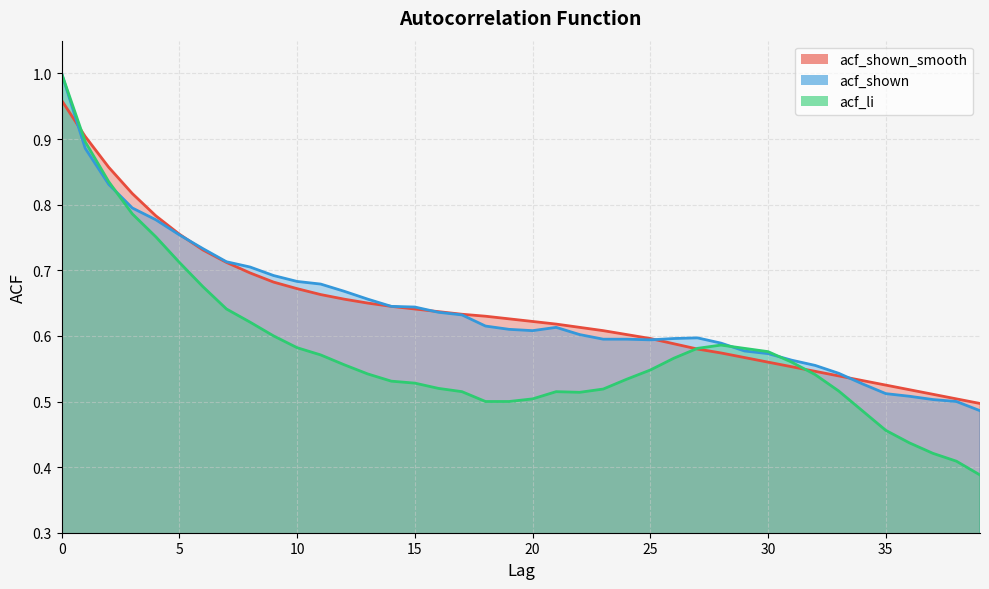

How many data points does each series have?

40